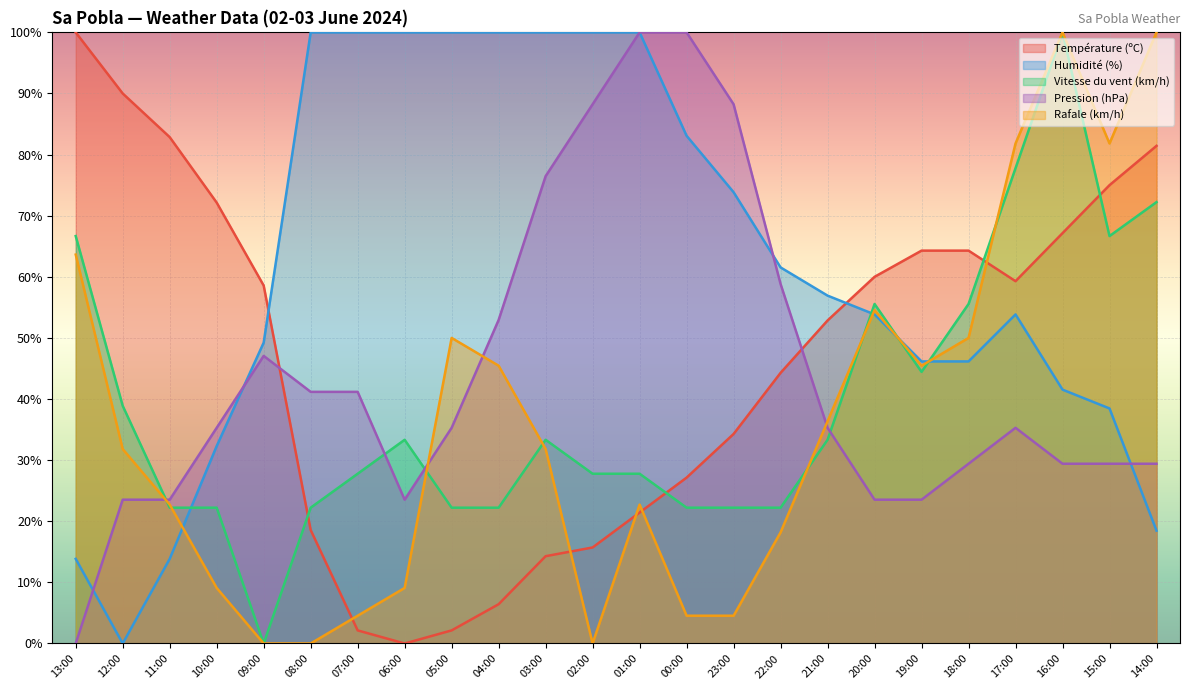

Where is the first local minimum for Humidité (%)?

12:00